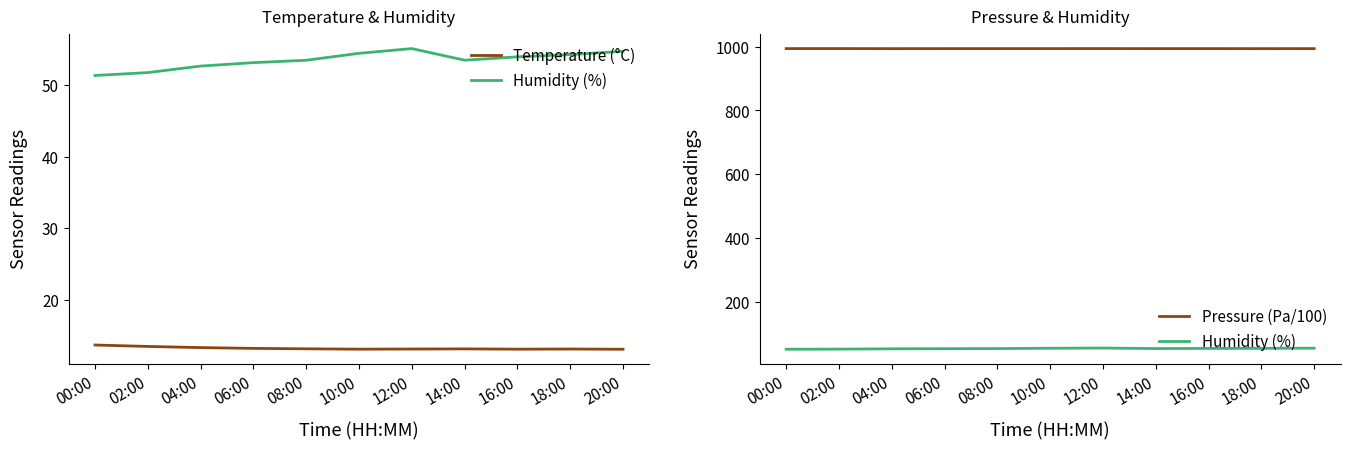

Which series changed the most between 00:00 and 02:00?

Humidity (%)